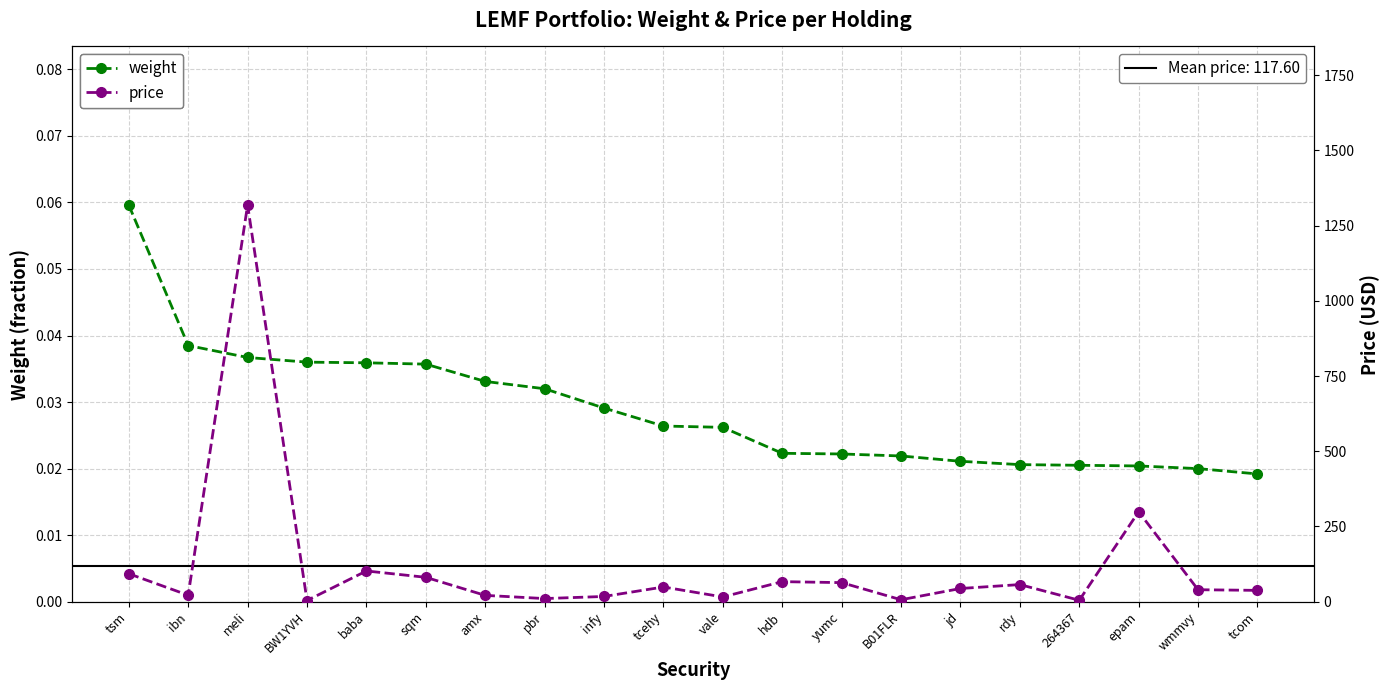

How many lines are shown in the chart?

2